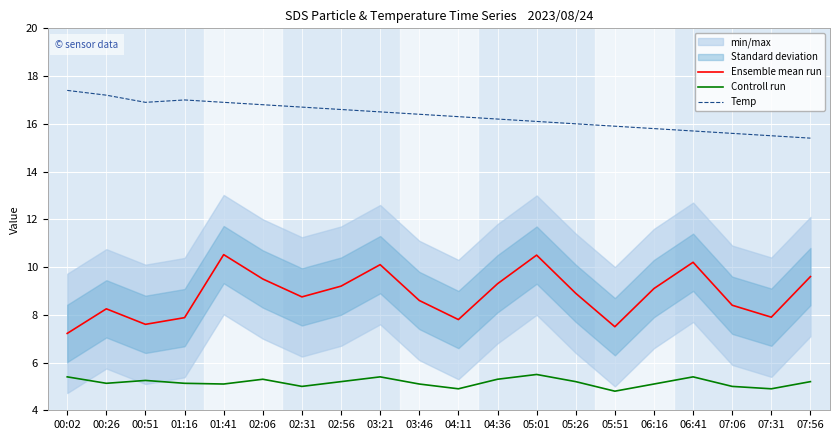

True or false: Ensemble mean run and Temp cross at least once.

False